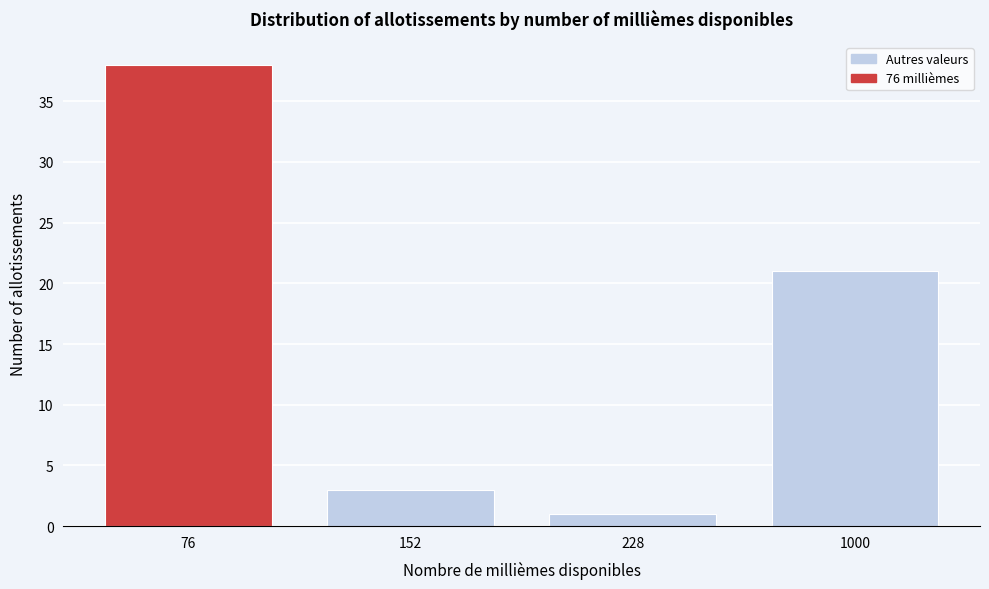

Reading left to right, list all the values displayed in this chart.

76=38	152=3	228=1	1000=21